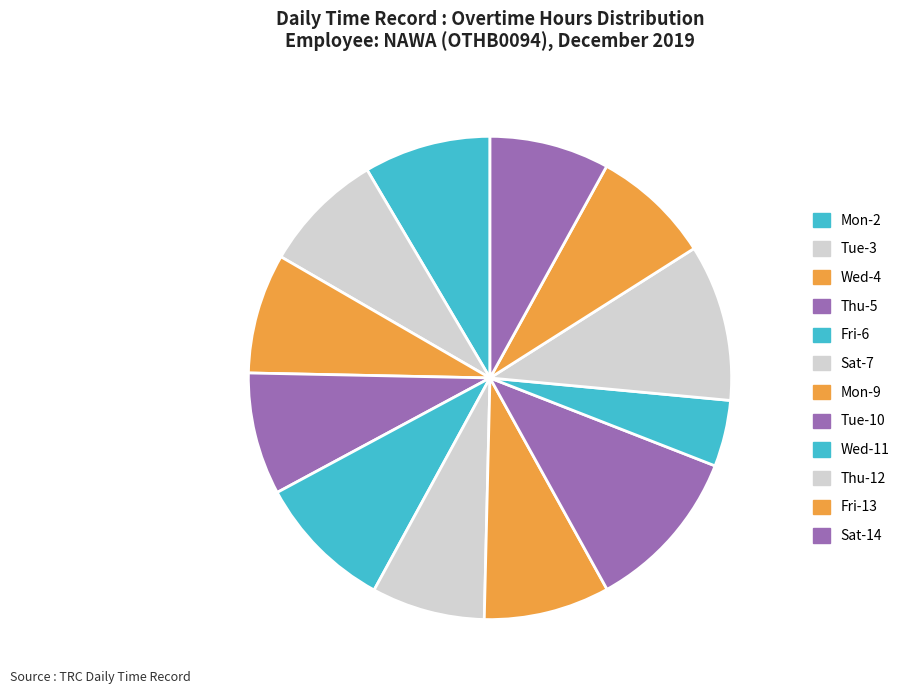

Approximately how many times larger is the value at Fri-6 compared to Mon-9?

1.1